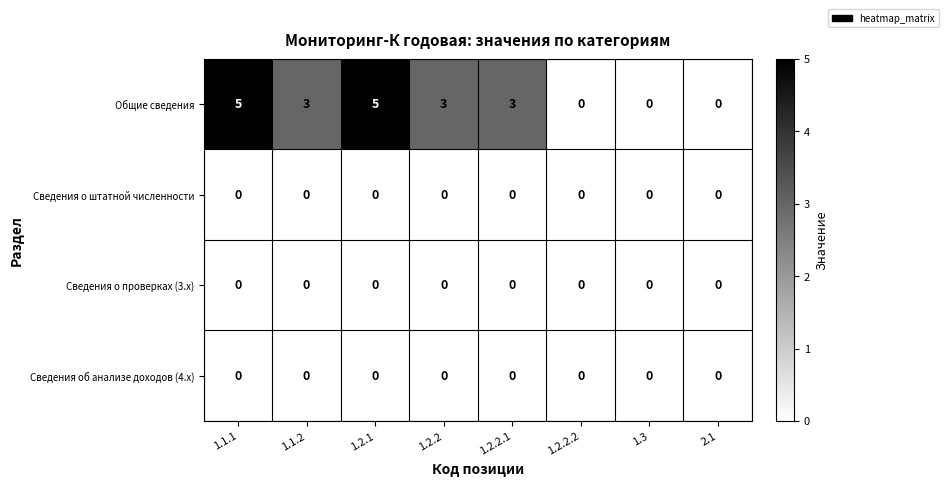

What is the spread (max minus min) of values at 1.1.1?

5